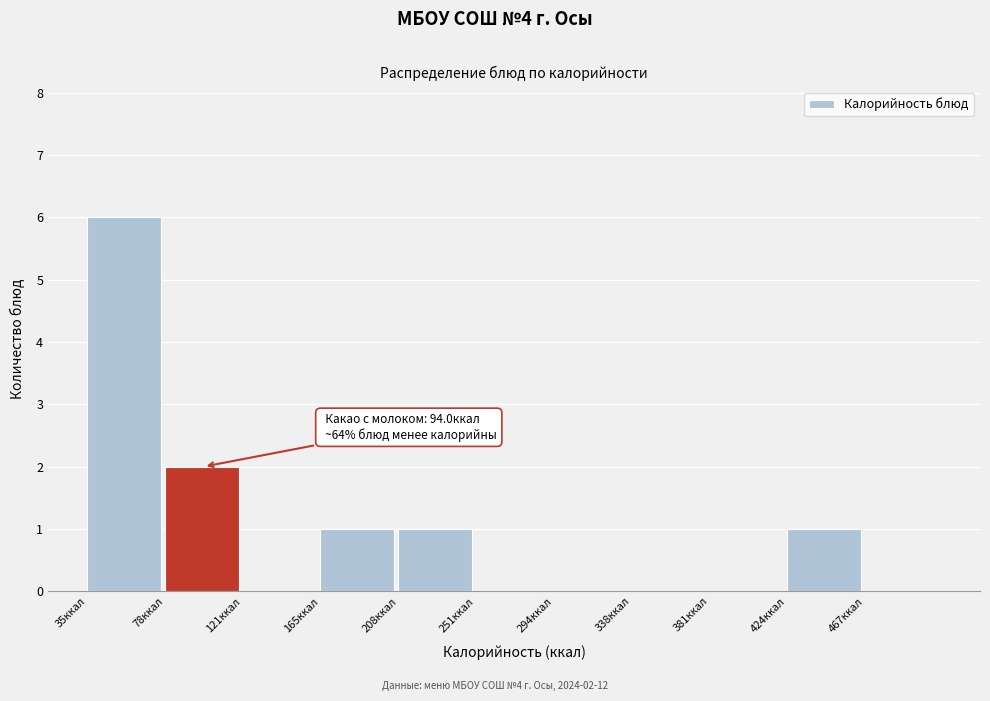

Which range on the x-axis has the tallest bar?

35 to 80